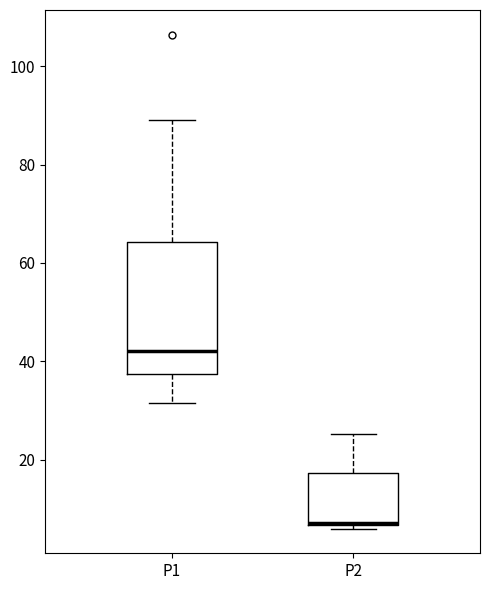

Comparing the boxes themselves (not the whiskers), which one is the tallest?

P1